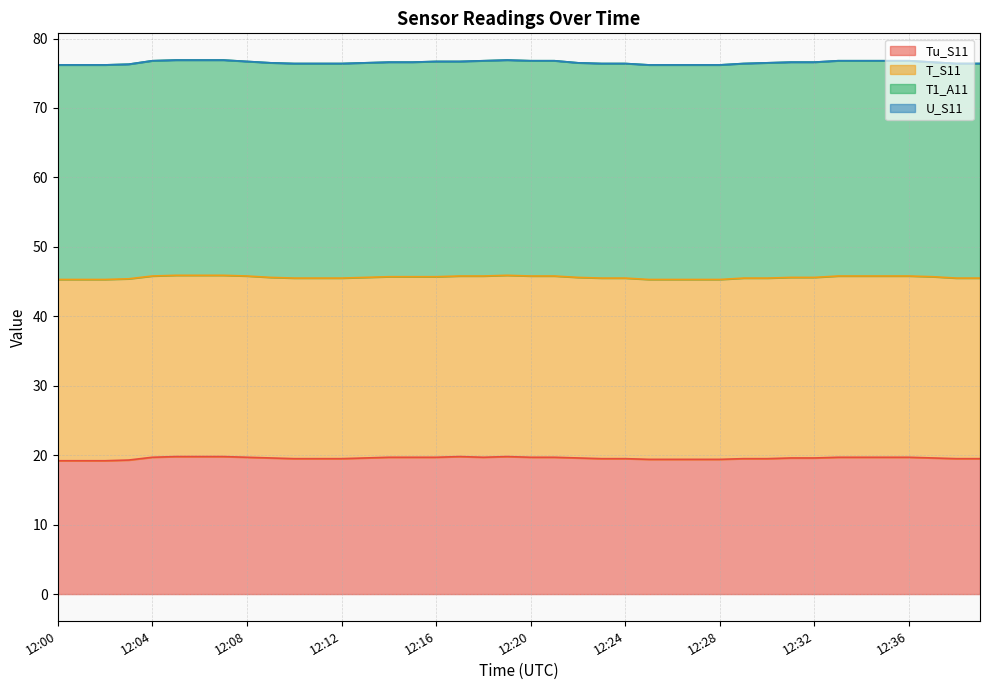

Is the value of T1_A11 at 12:05 greater than the value of U_S11 at 12:09?

Yes